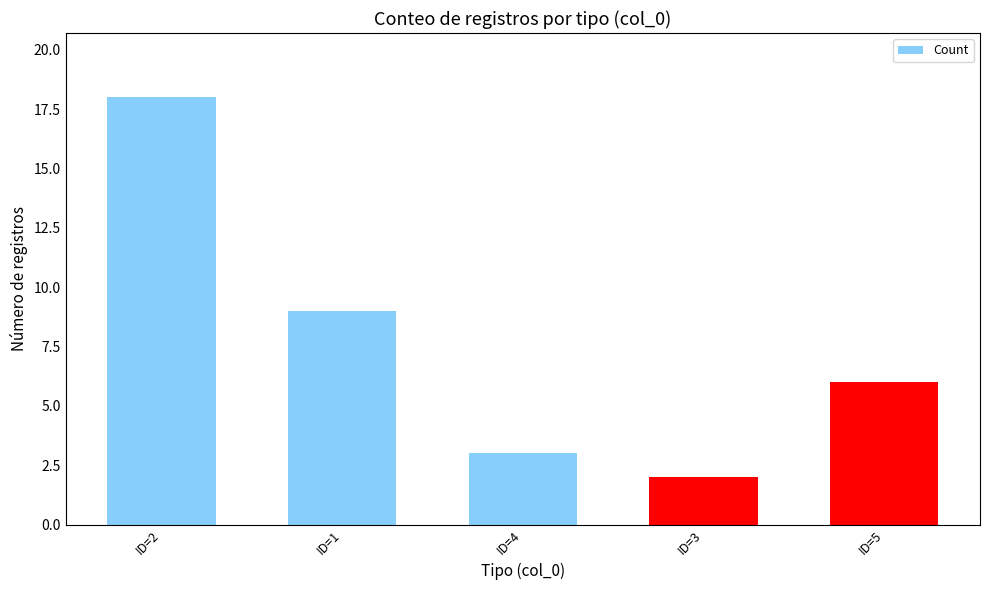

Reading left to right, what are all the values shown in this chart?

18	9	3	2	6